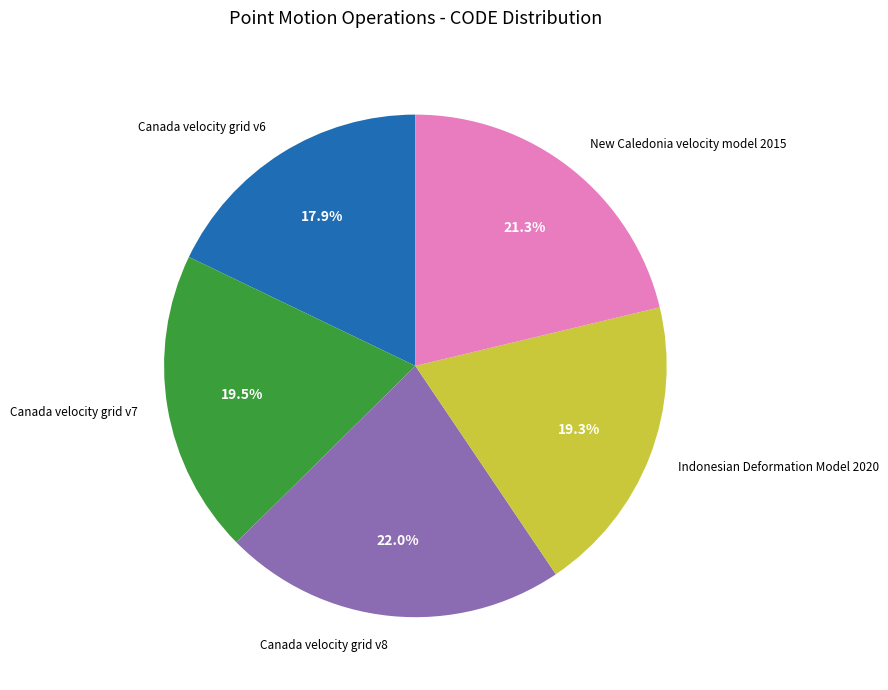

Does any single category account for the majority?

No